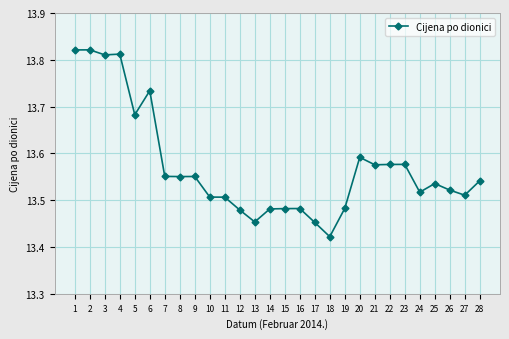

Approximately how many times larger is the value at 27 compared to 13?

1.0